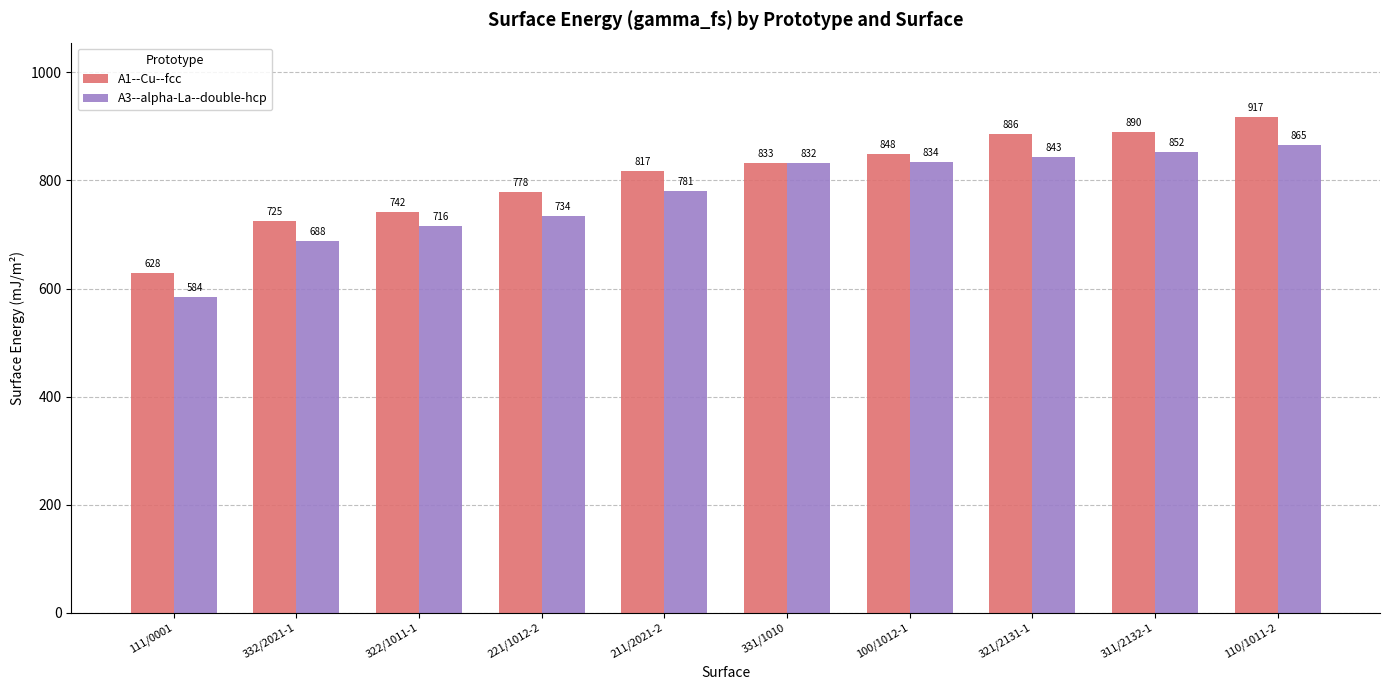

At which label does A1--Cu--fcc reach its peak?

110/1011-2